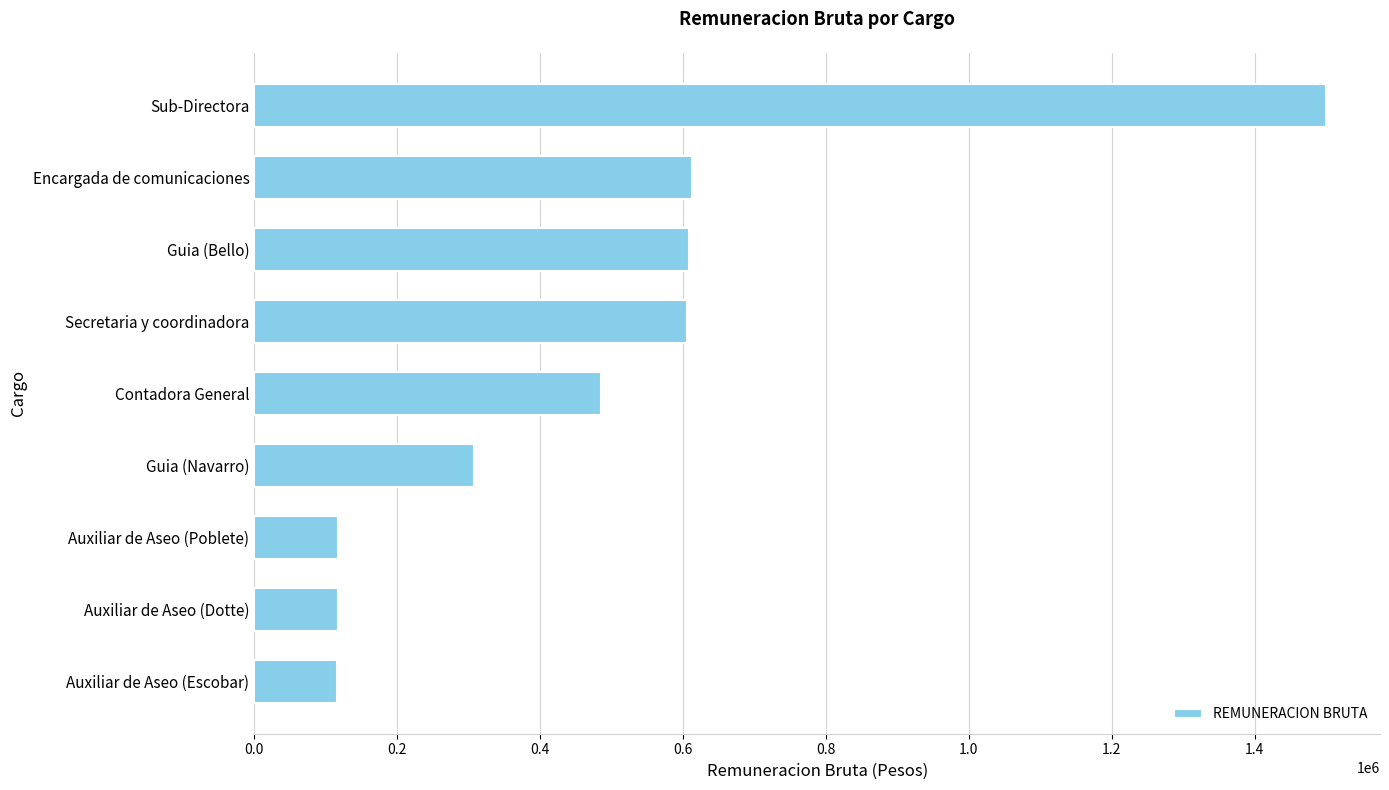

Read the value at Guia (Navarro).

308118